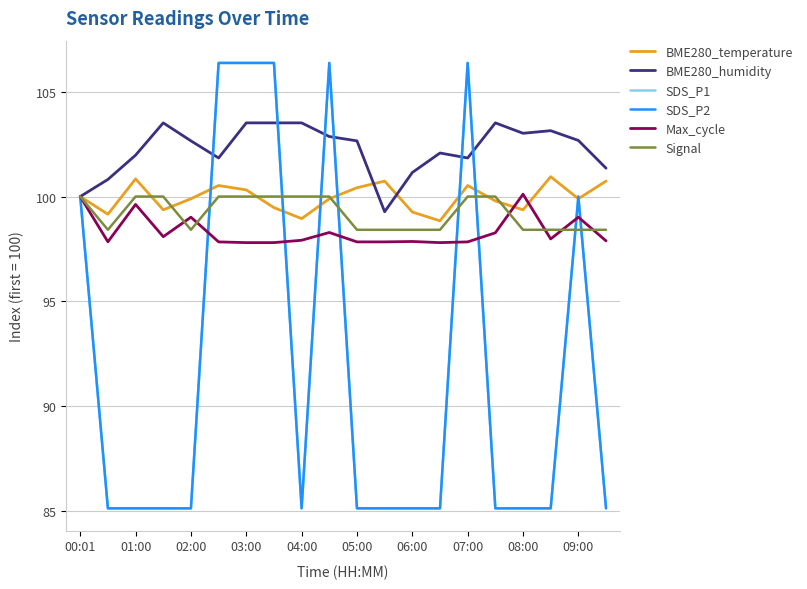

Which series ends up on top after the final intersection of Max_cycle and BME280_temperature?

BME280_temperature